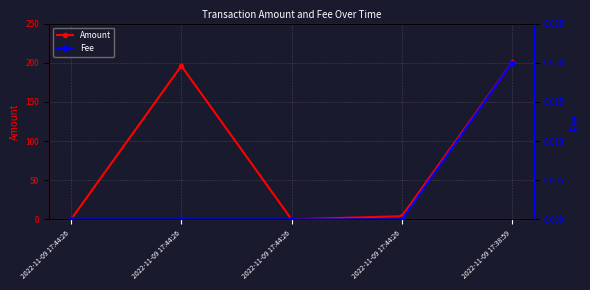

What is the label of the 5th point from the right?

2022-11-09 17:44:26